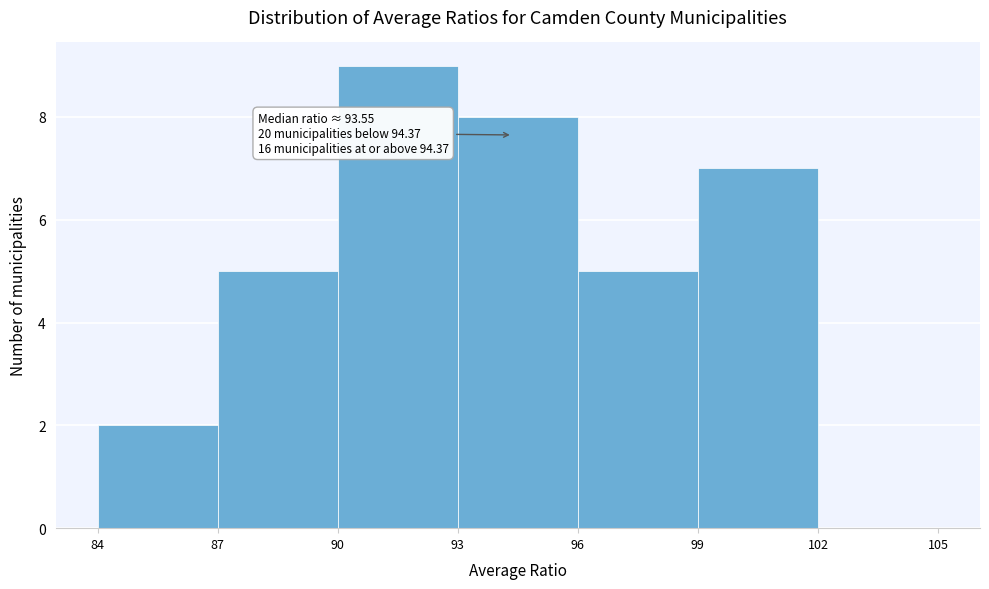

Over which range of the x-axis is the bar tallest?

90 to 93